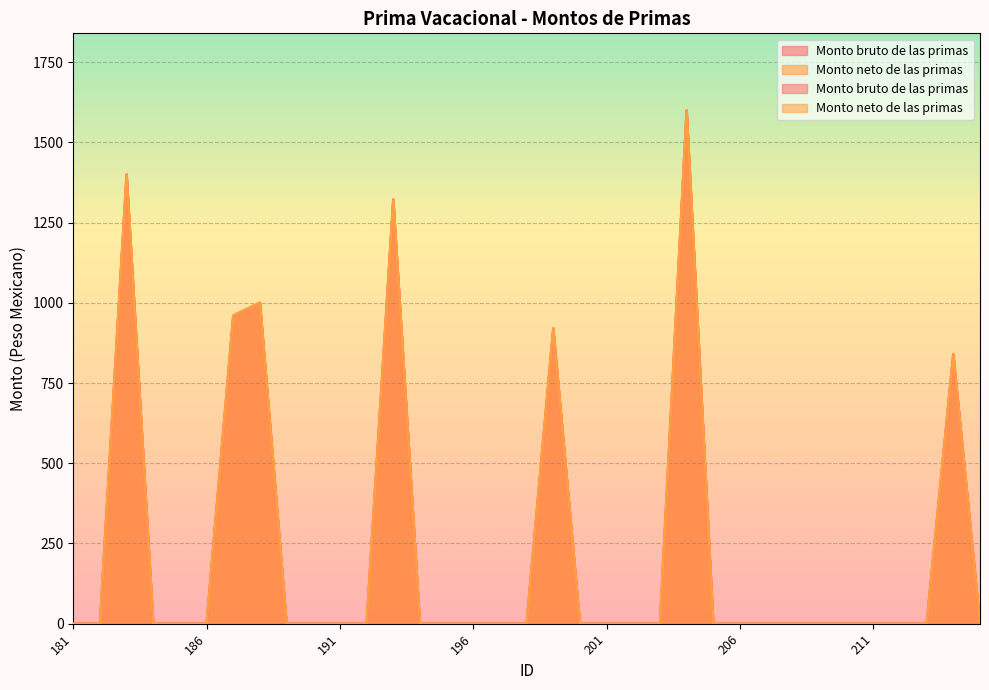

How many values in the Monto neto de las primas series exceed 0?

7